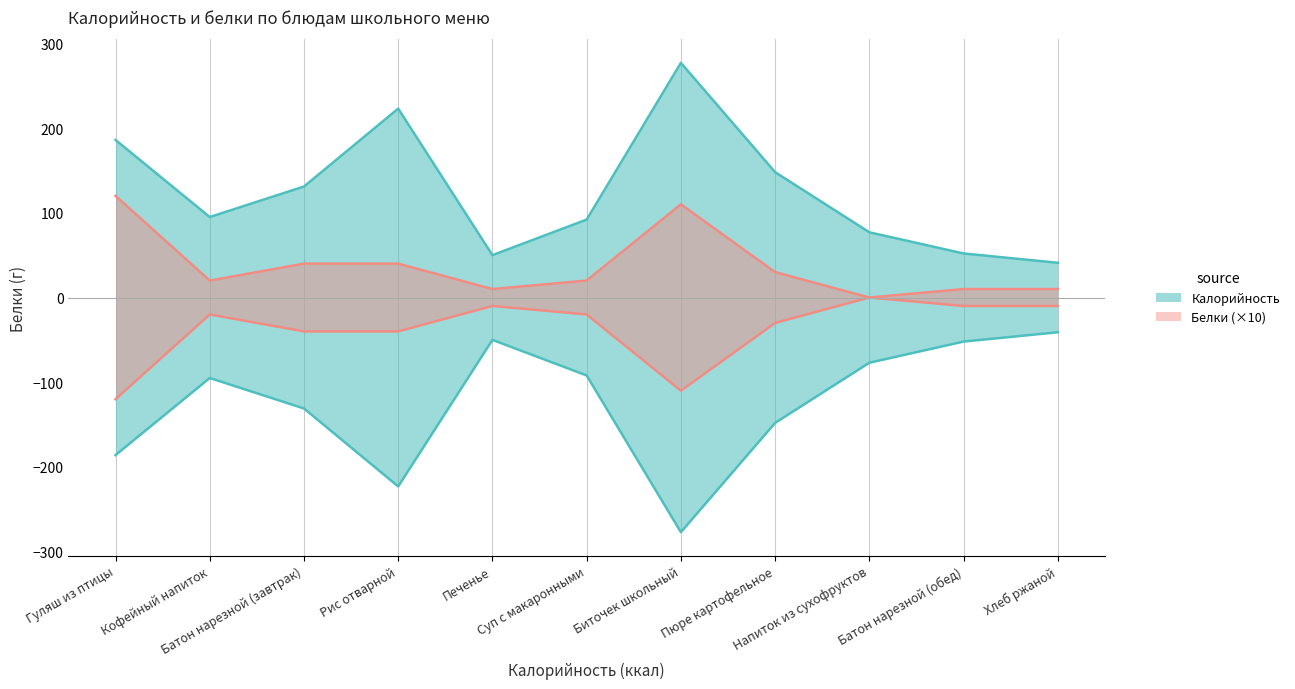

What position from the left is Пюре картофельное?

8